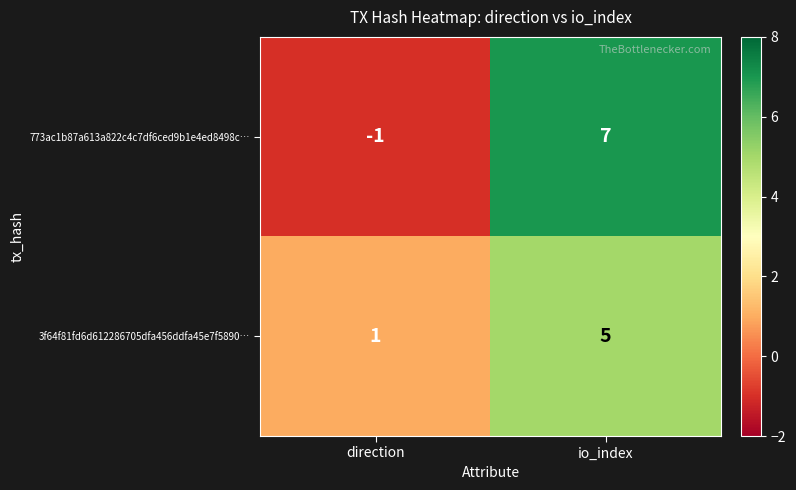

At which category is the sum across all series the highest?

io_index